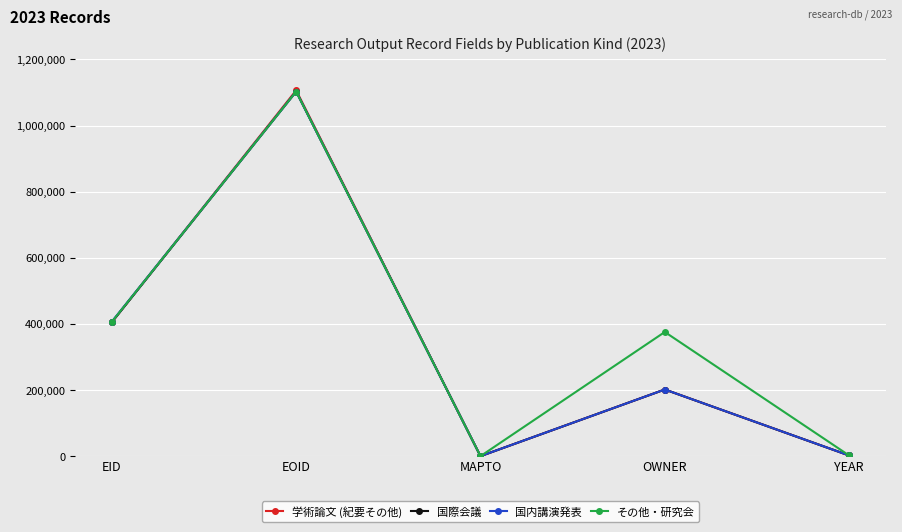

What is the sum of the 国際会議 values at EOID and OWNER?

1304360